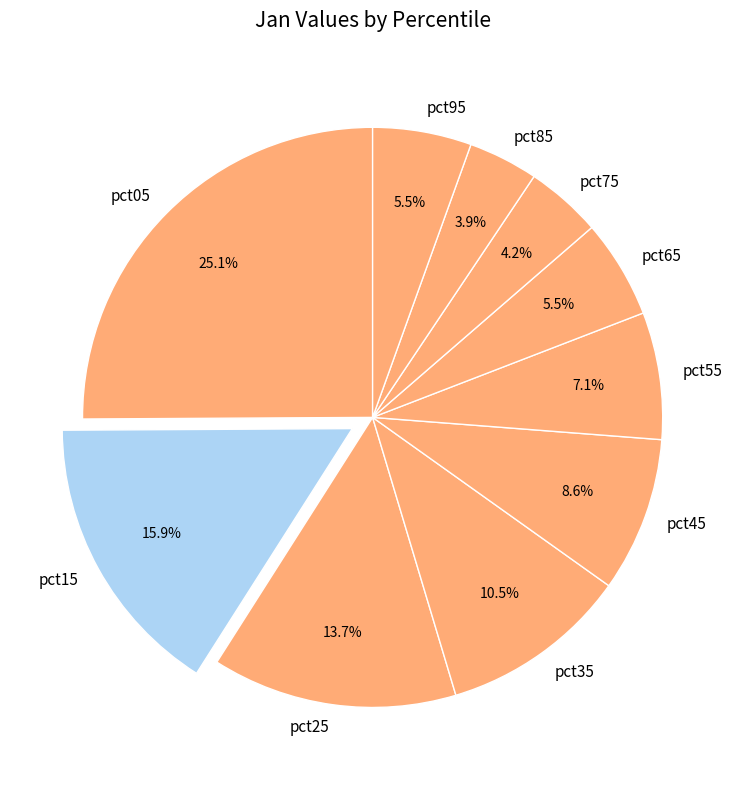

Which has a higher value, pct55 or pct25?

pct25